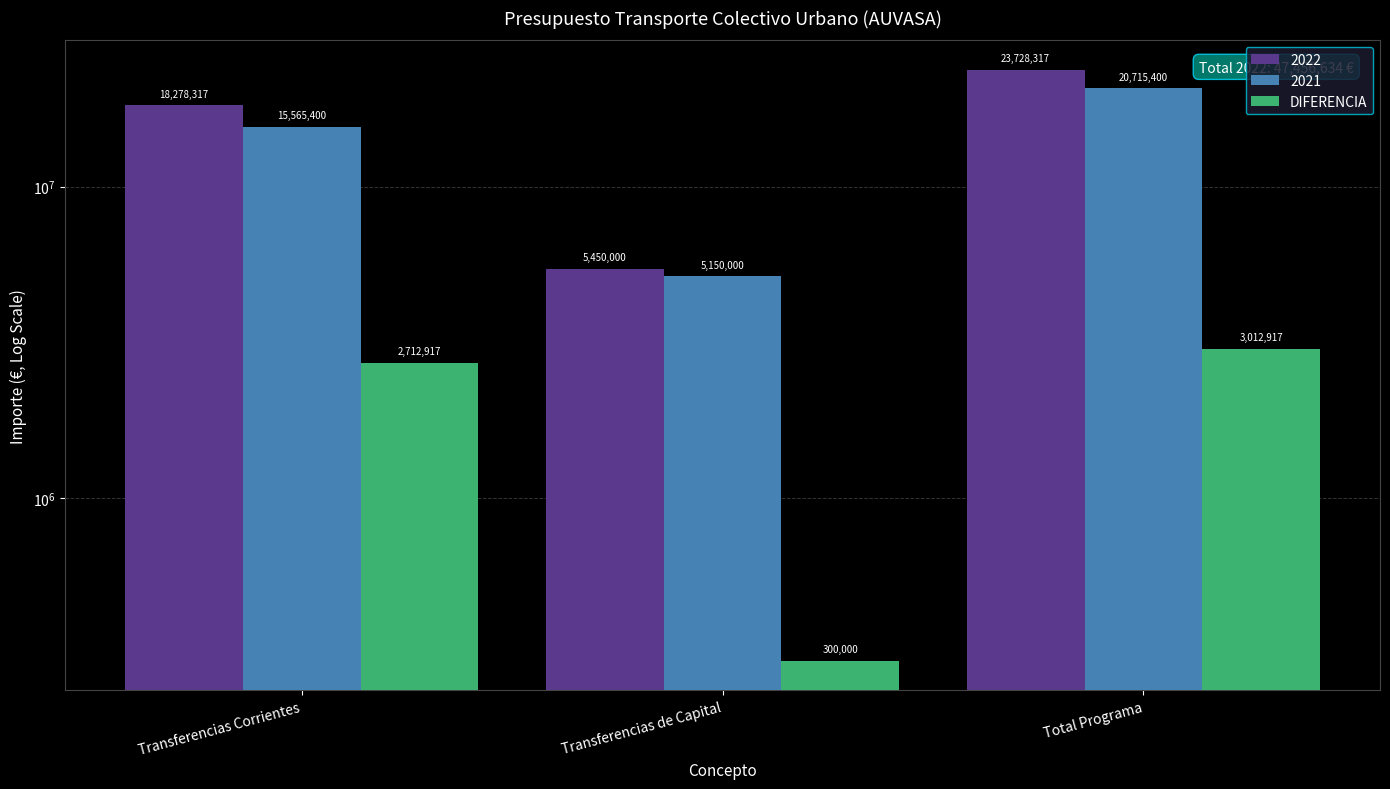

What is the ratio of the value at Transferencias de Capital to the value at Transferencias Corrientes?

0.1